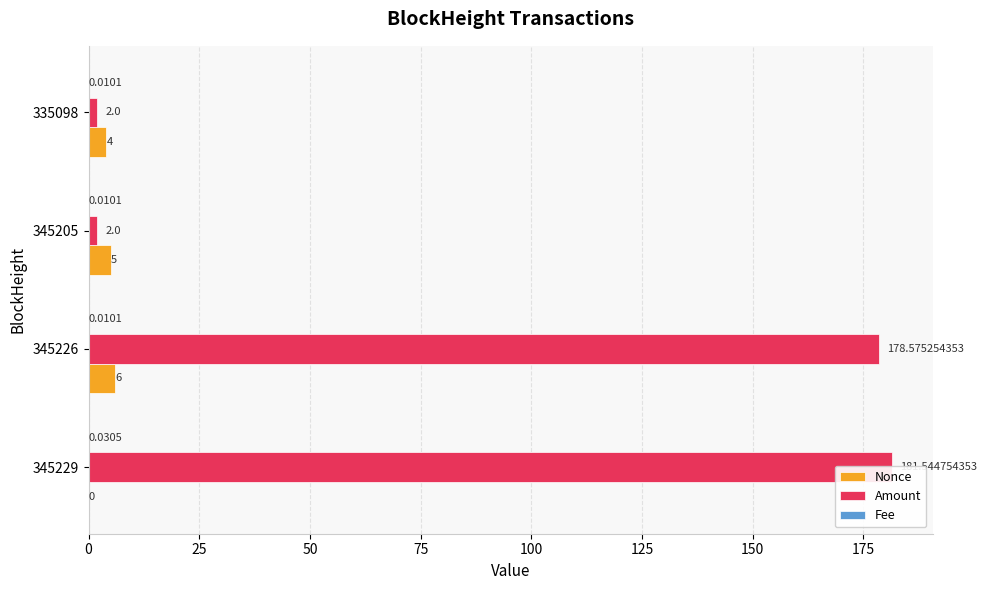

Are the bars horizontal?

Yes